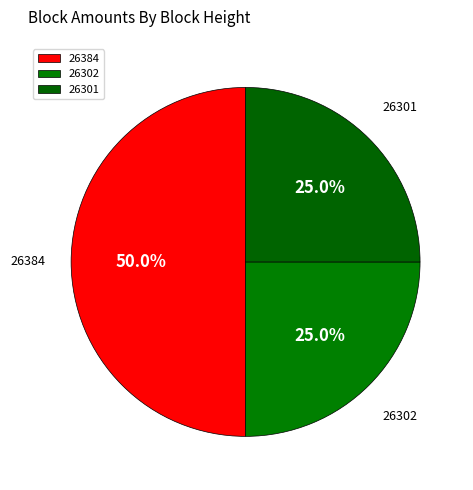

How many slices are in this pie chart?

3